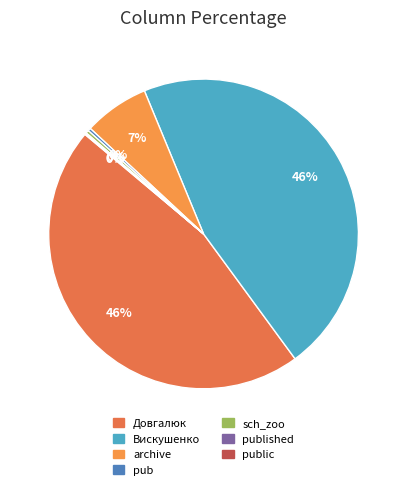

What is the smallest slice in the pie chart?

published